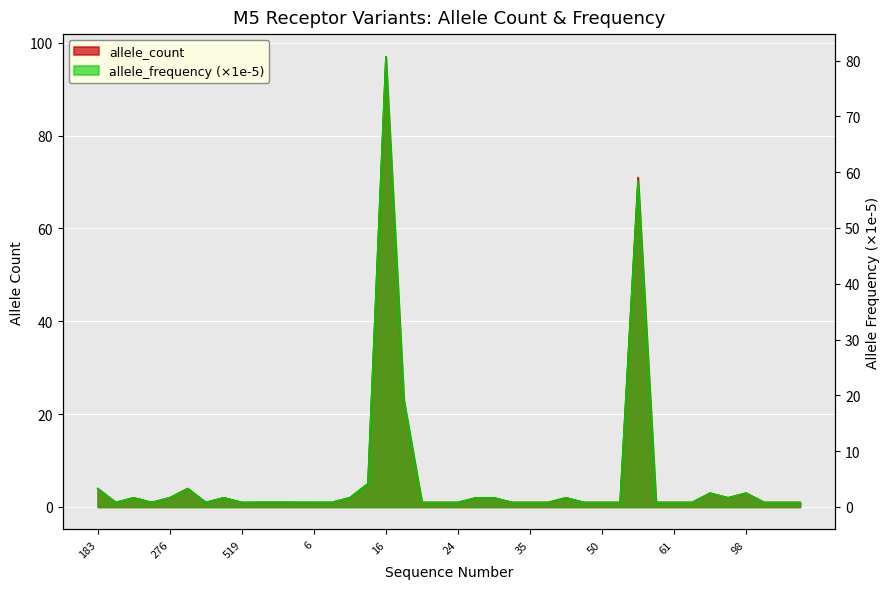

What is the label of the 21st point from the right?

21